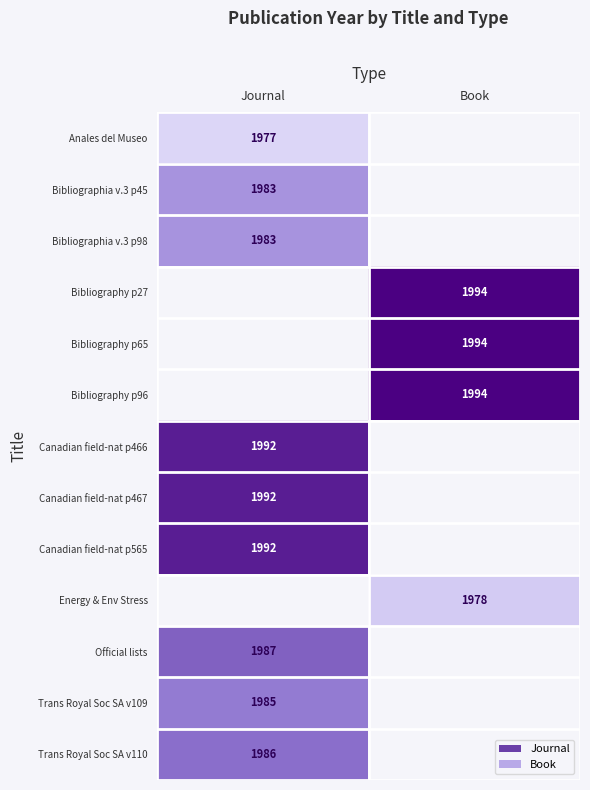

At how many categories does at least one series exceed 1986?

2